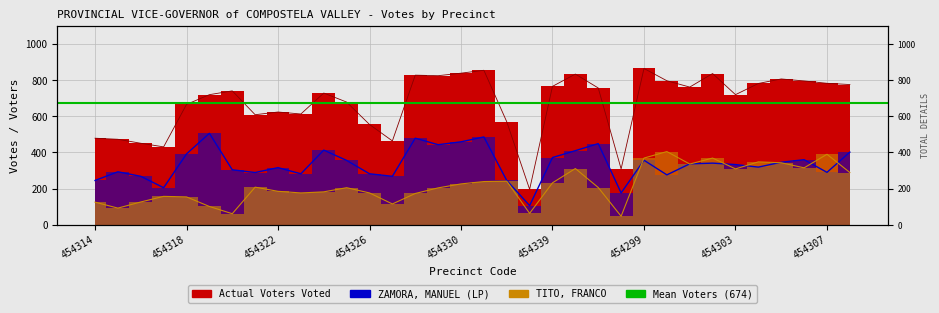

In ZAMORA, MANUEL (LP), how many points are higher than both neighbors (excluding endpoints)?

10